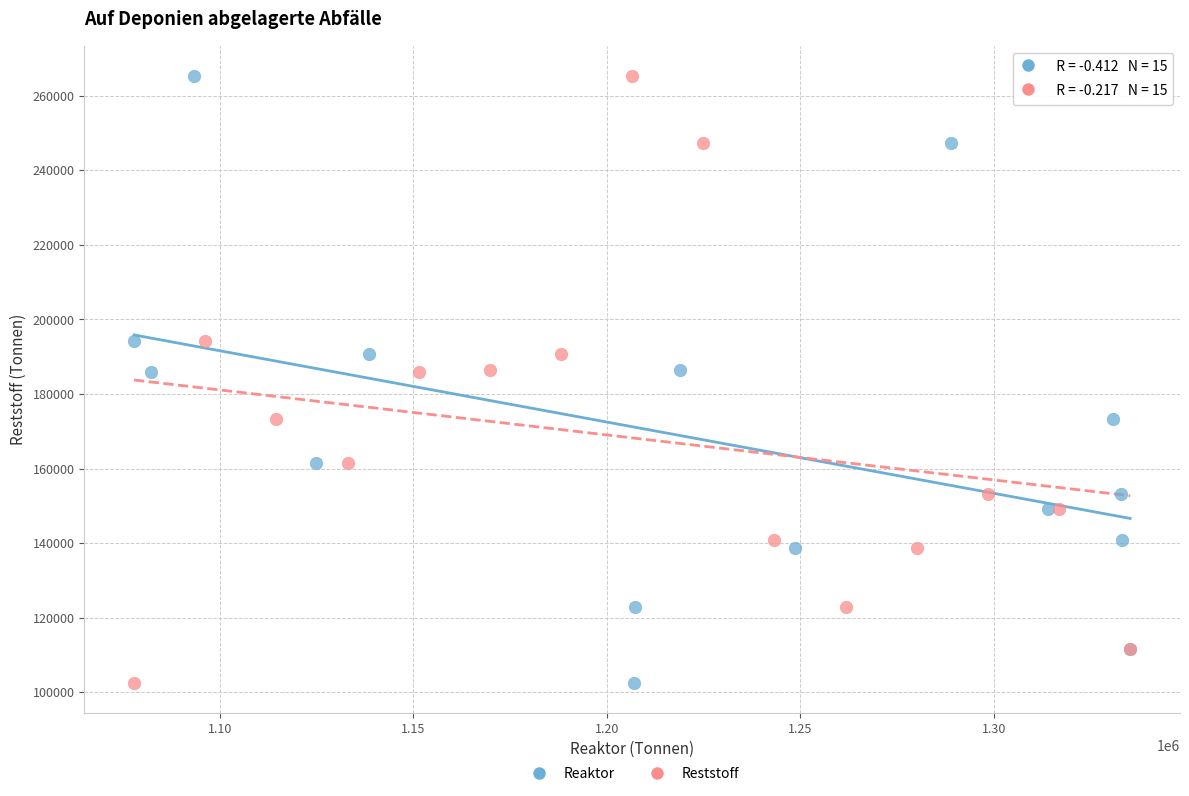

What are all the series names shown in the legend?

Reaktor, Reststoff